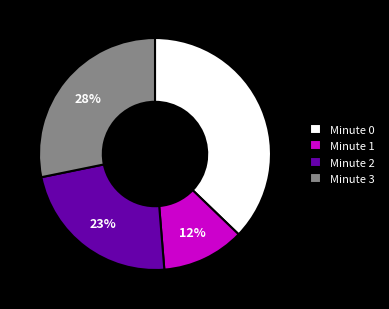

True or false: Minute 1 accounts for 20% of the total.

False